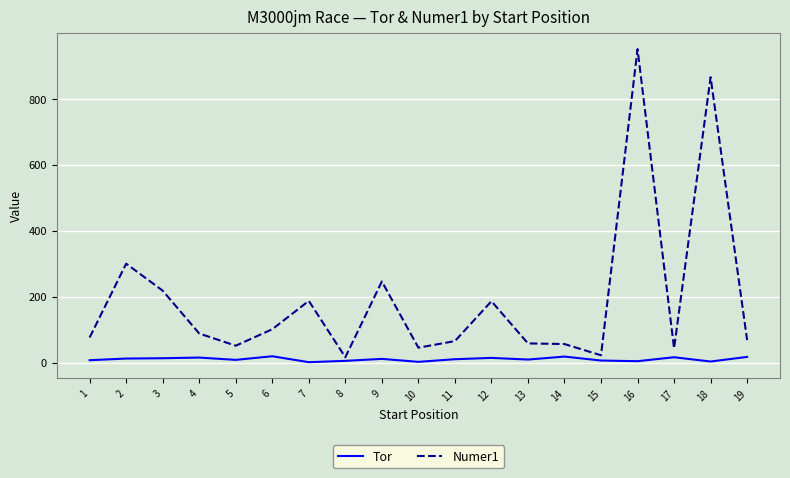

What is the total value across all series at 2?

312